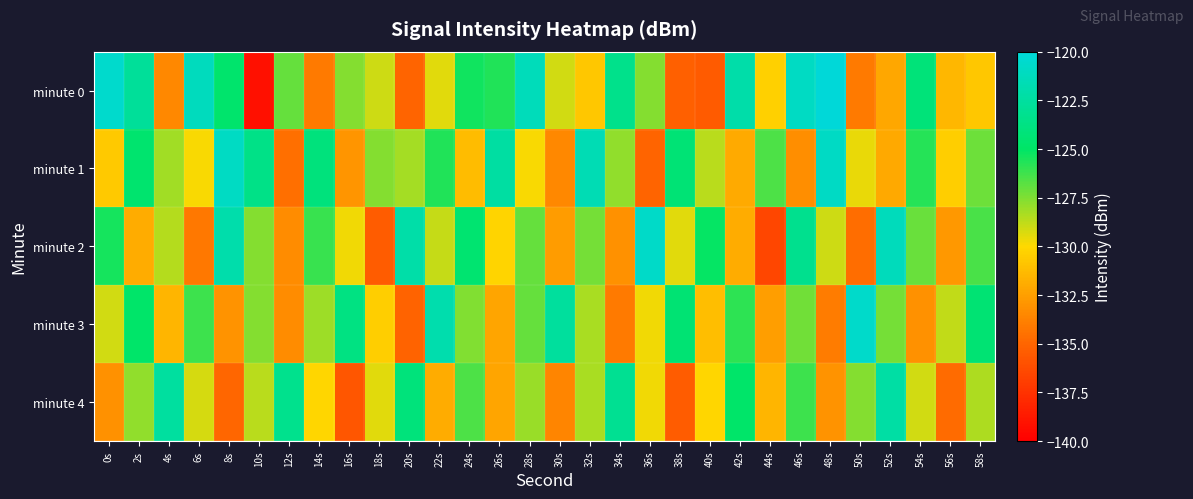

What is the smallest value displayed?

-139.2